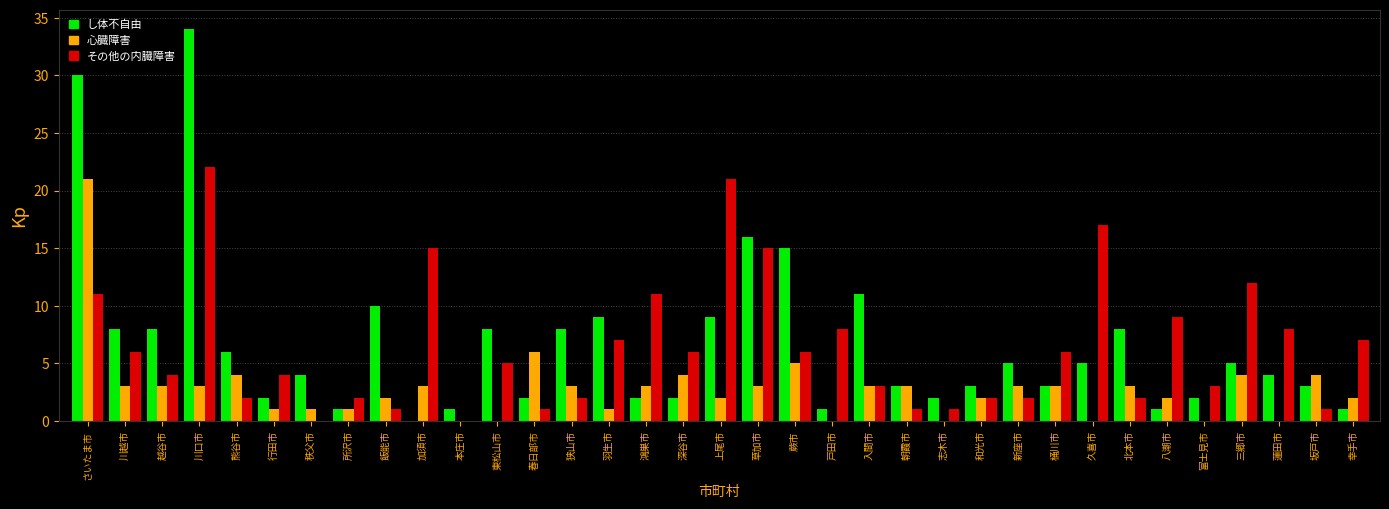

What is the sum of all し体不自由 values?

232